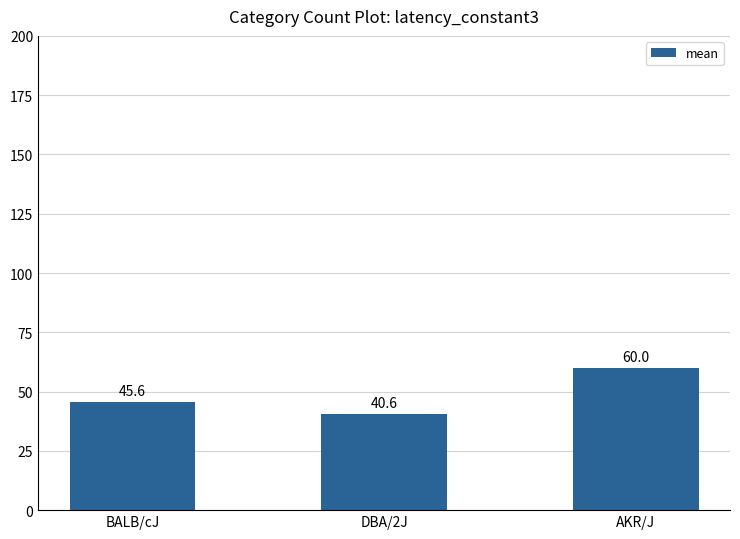

What is the change in value from DBA/2J to AKR/J?

+19.4